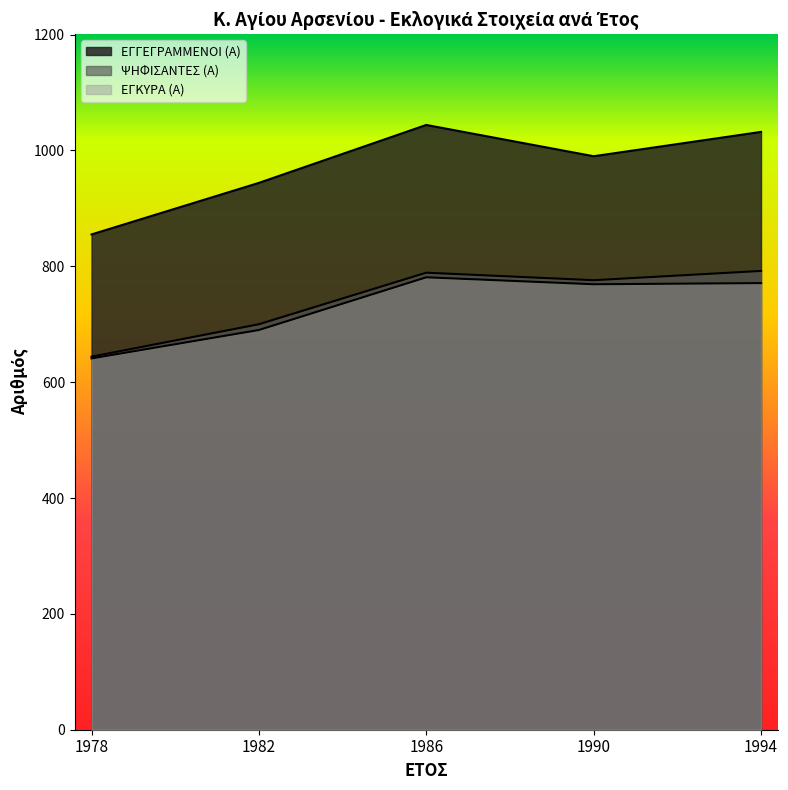

What is the maximum value for ΨΗΦΙΣΑΝΤΕΣ (Α)?

792